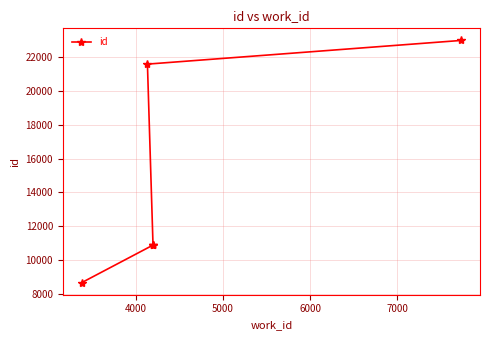

How many lines are shown in the chart?

1